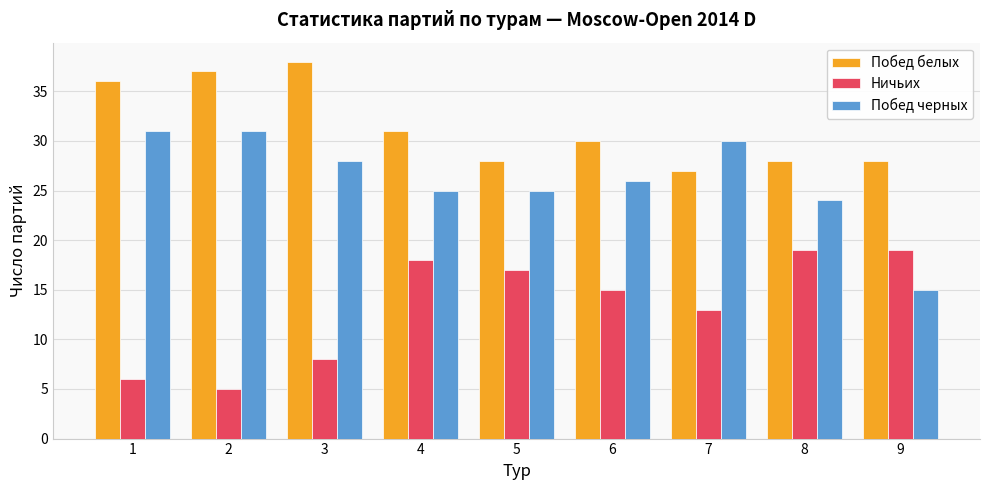

What is the average value of the Побед белых series?

31